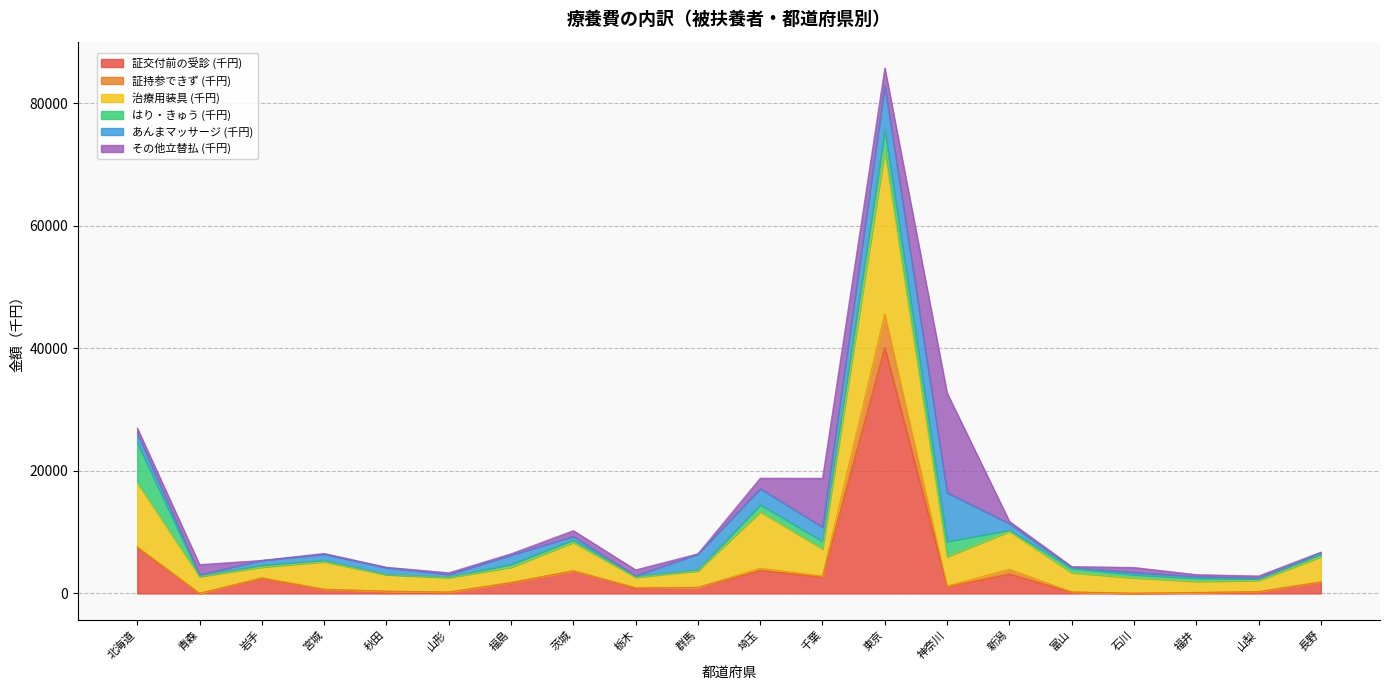

Which category has the lowest value across all series?

青森